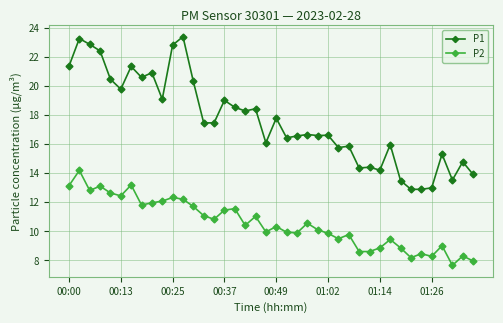

What is the average value of the P1 series?

17.6